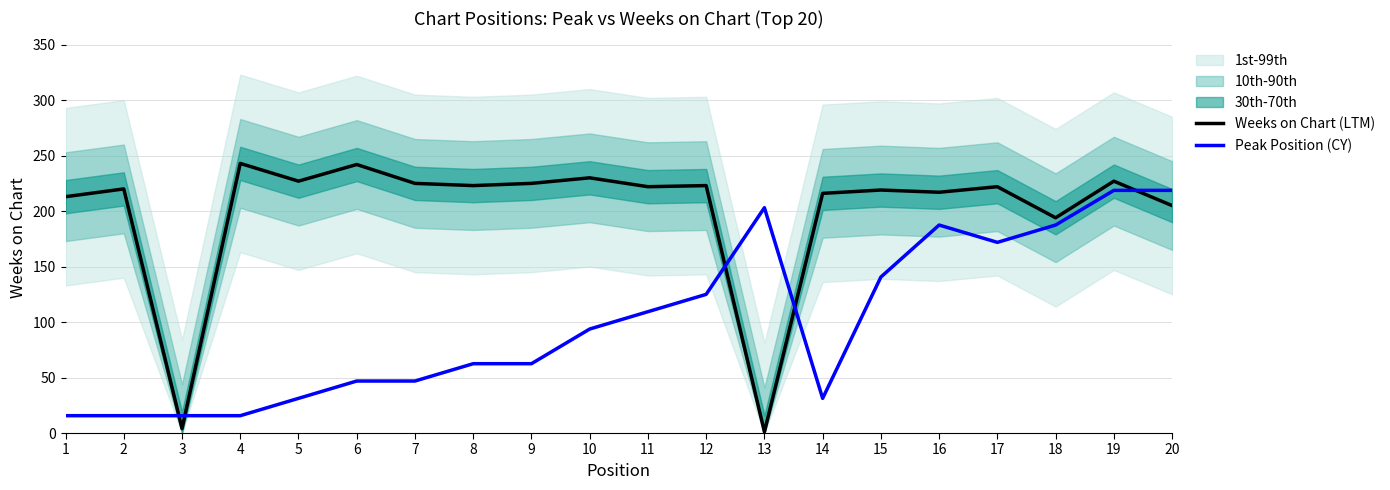

True or false: Weeks on Chart (LTM) has a value of 230.0 at 10.

True